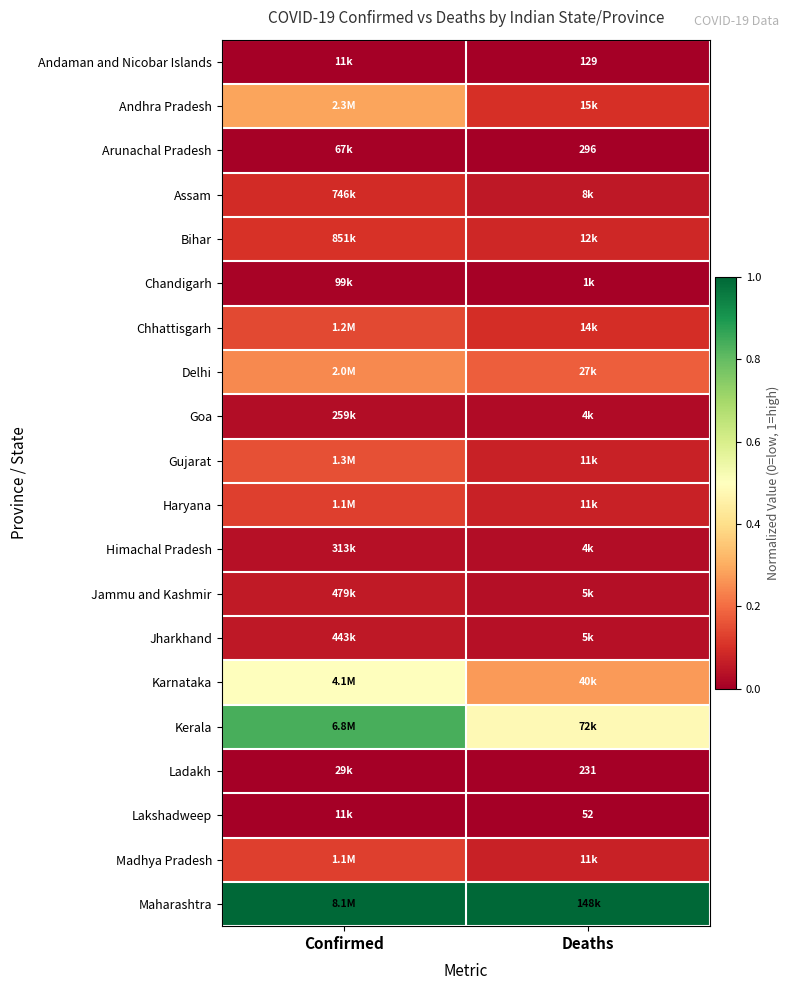

What is the total value across all series at Confirmed?

3.8